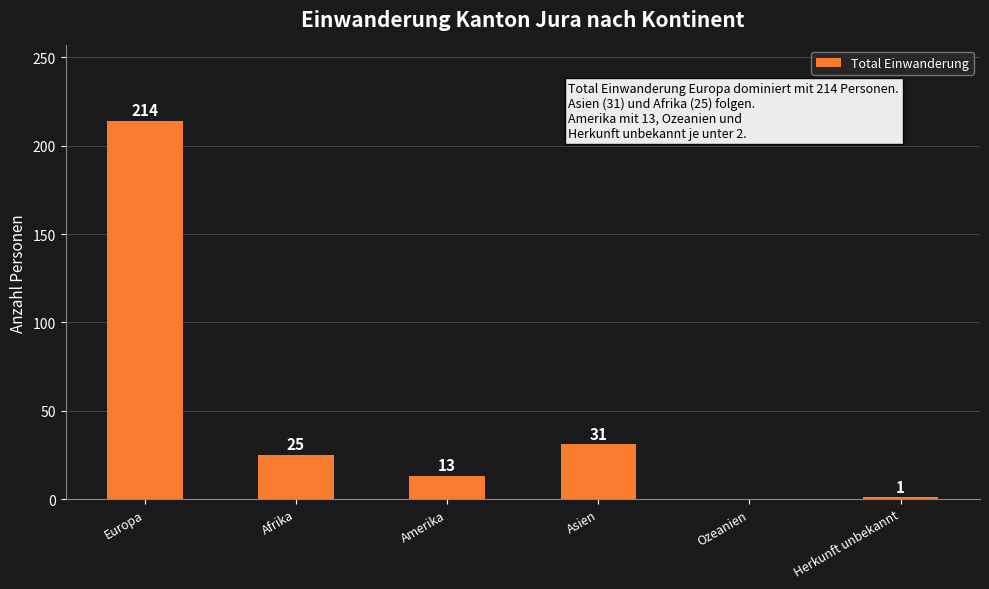

What is the greatest value displayed?

214